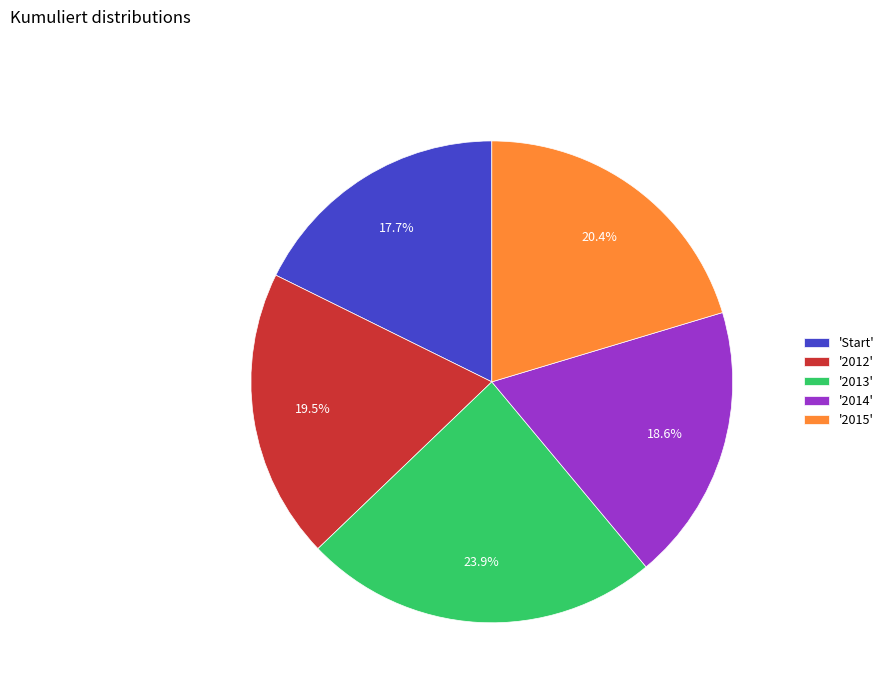

What portion of the pie excludes '2013'?

76.1%